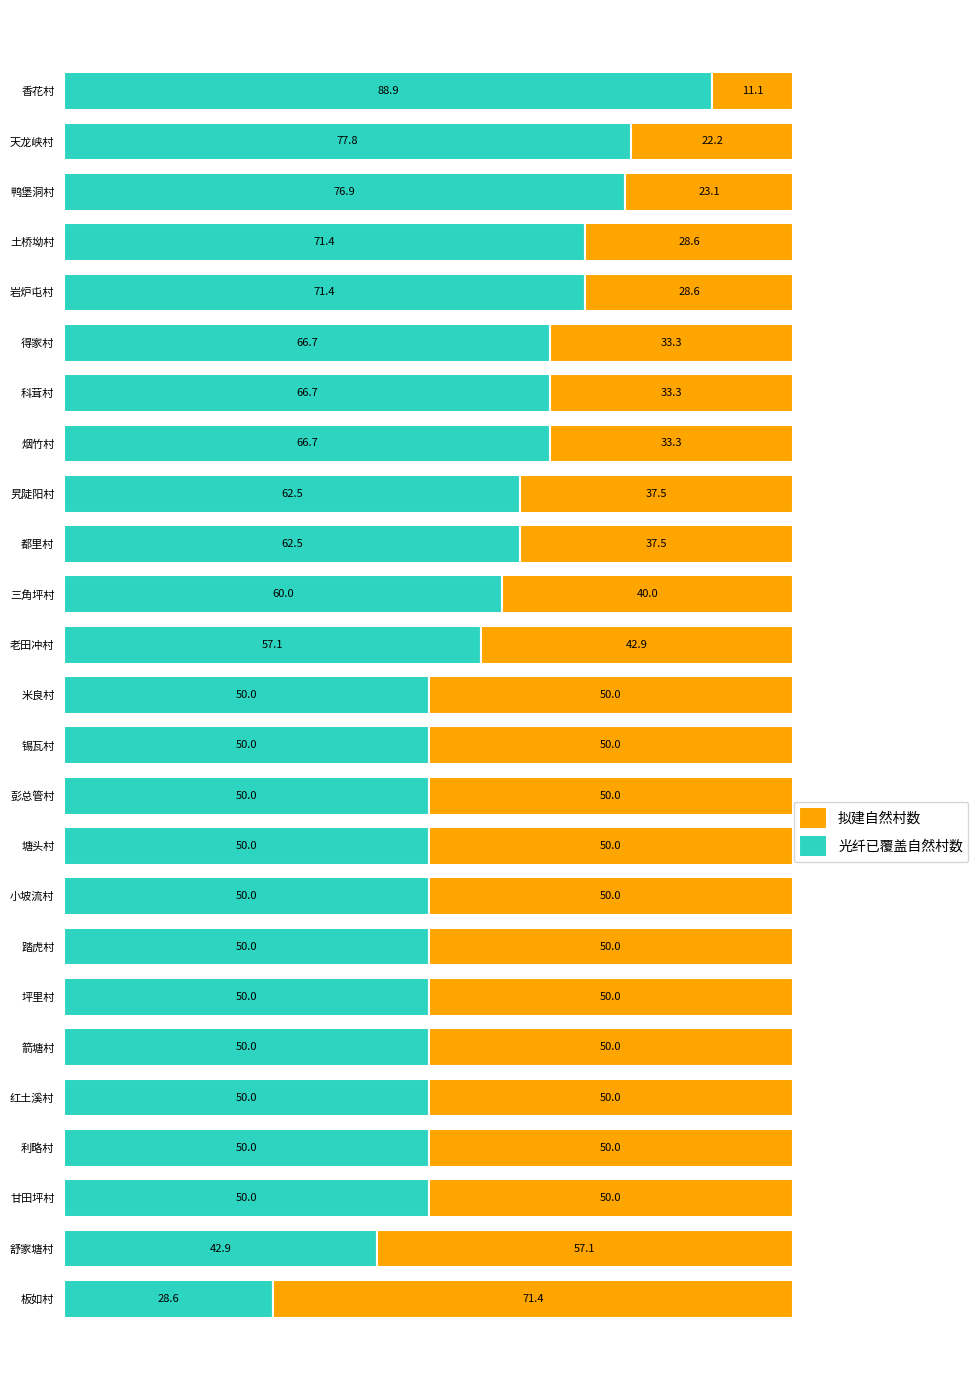

What is the total value across all series at 烟竹村?

100.0